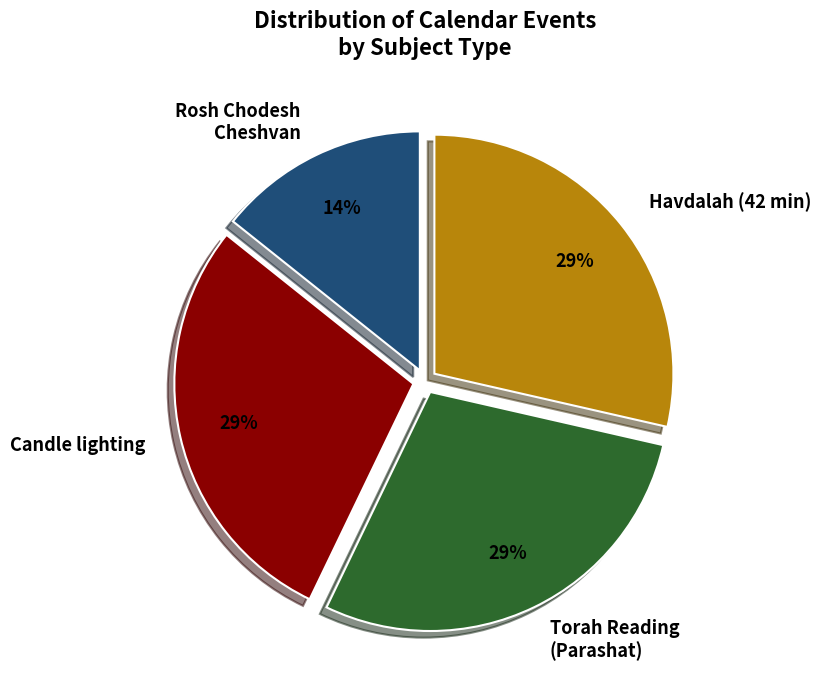

Do Candle lighting and Torah Reading (Parashat) together represent more than half of the pie?

Yes